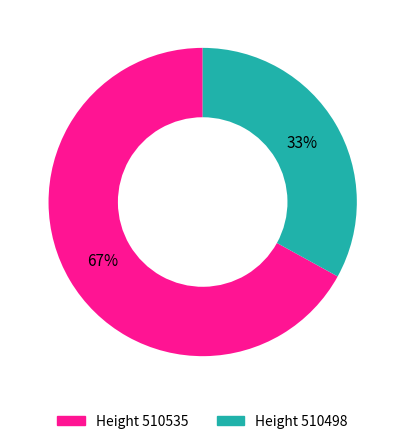

Does any single category account for the majority?

Yes